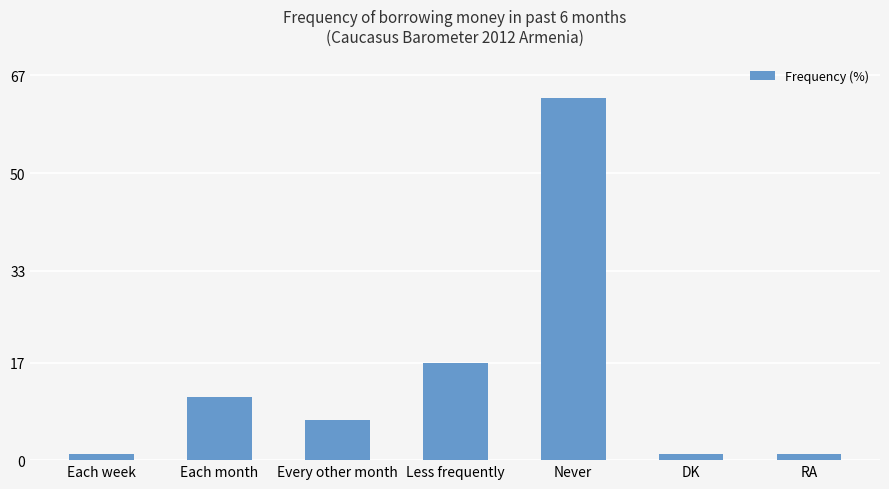

Does the chart contain stacked bars?

No